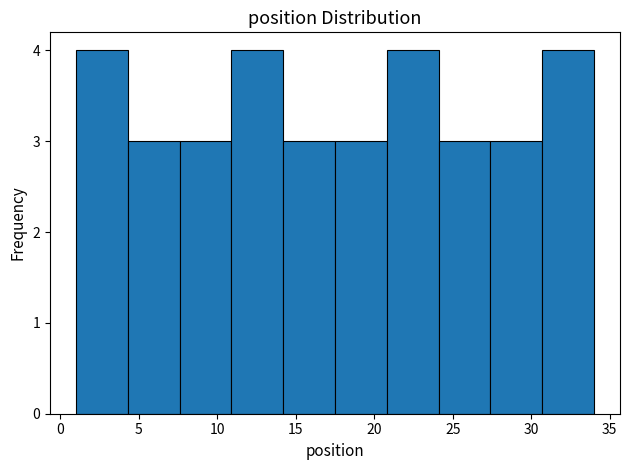

Reading left to right, list every bar in this chart as the range it spans on the x-axis followed by its height. Neither the bar edges nor the heights are printed on the chart, so give them approximately, as read against the axes.

1.0 to 4.3: 4
4.3 to 7.6: 3
7.6 to 10.9: 3
10.9 to 14.2: 4
14.2 to 17.5: 3
17.5 to 20.8: 3
20.8 to 24.1: 4
24.1 to 27.4: 3
27.4 to 30.7: 3
30.7 to 34.0: 4